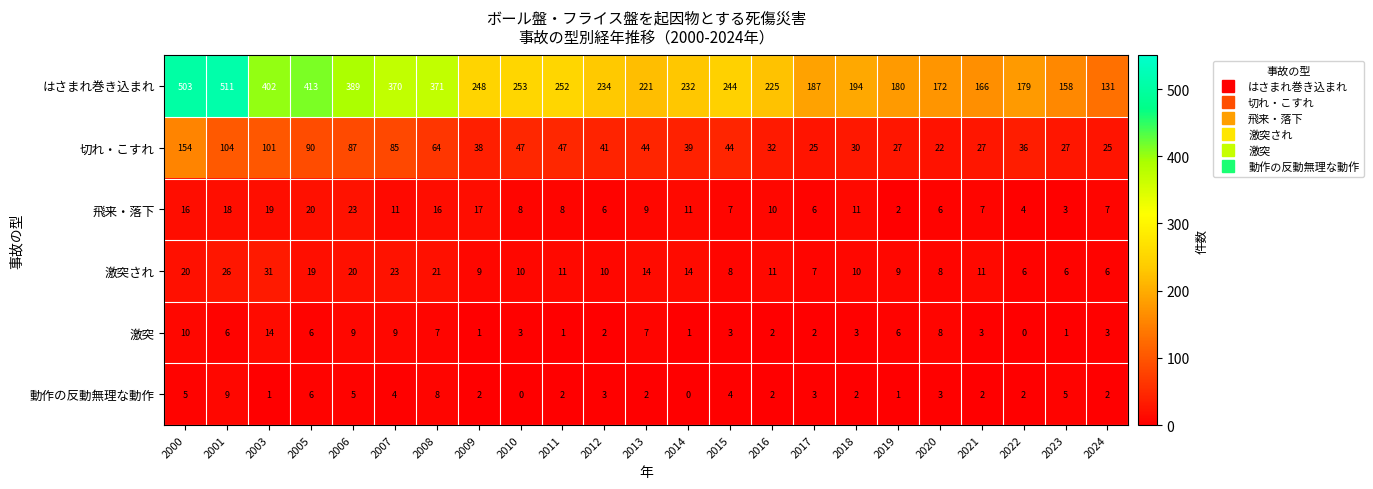

At which category is the sum across all series the highest?

2000